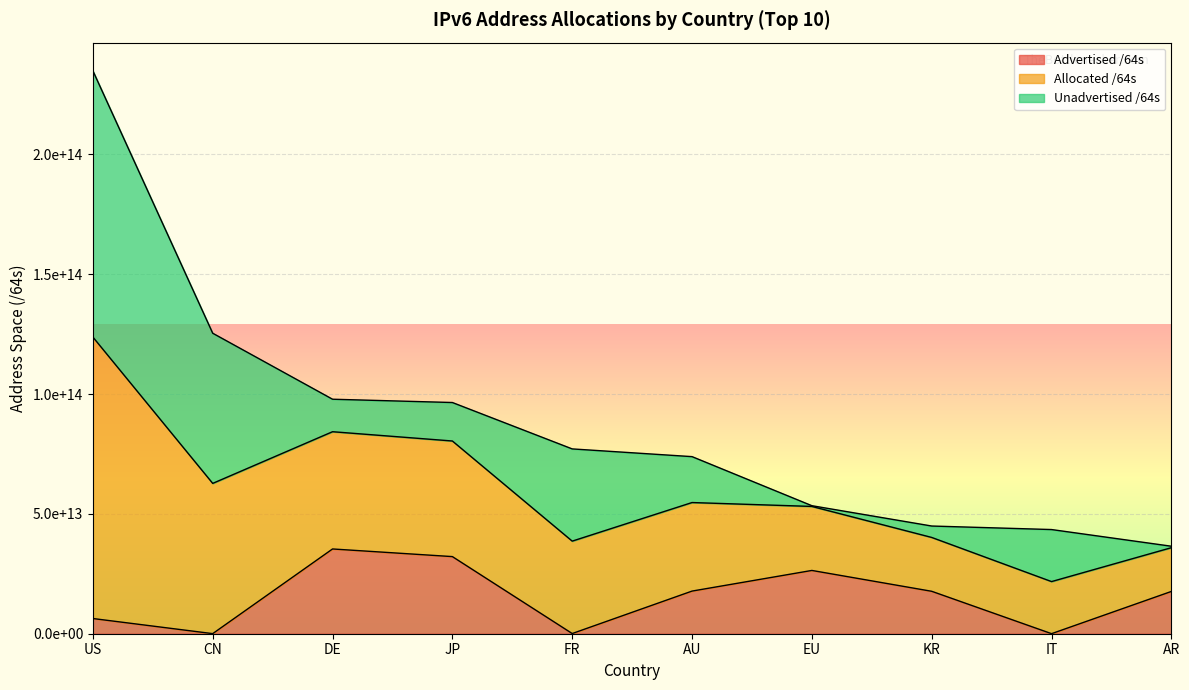

What is the label of the 10th point from the left?

AR